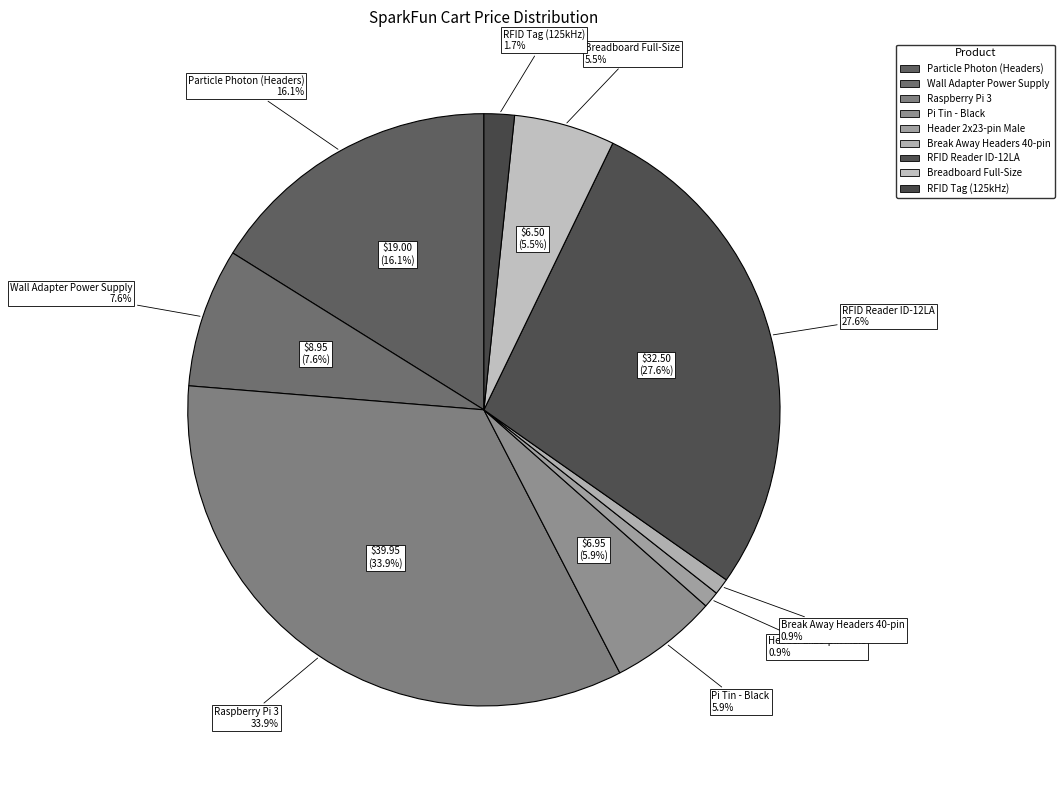

Does any single category account for the majority?

No